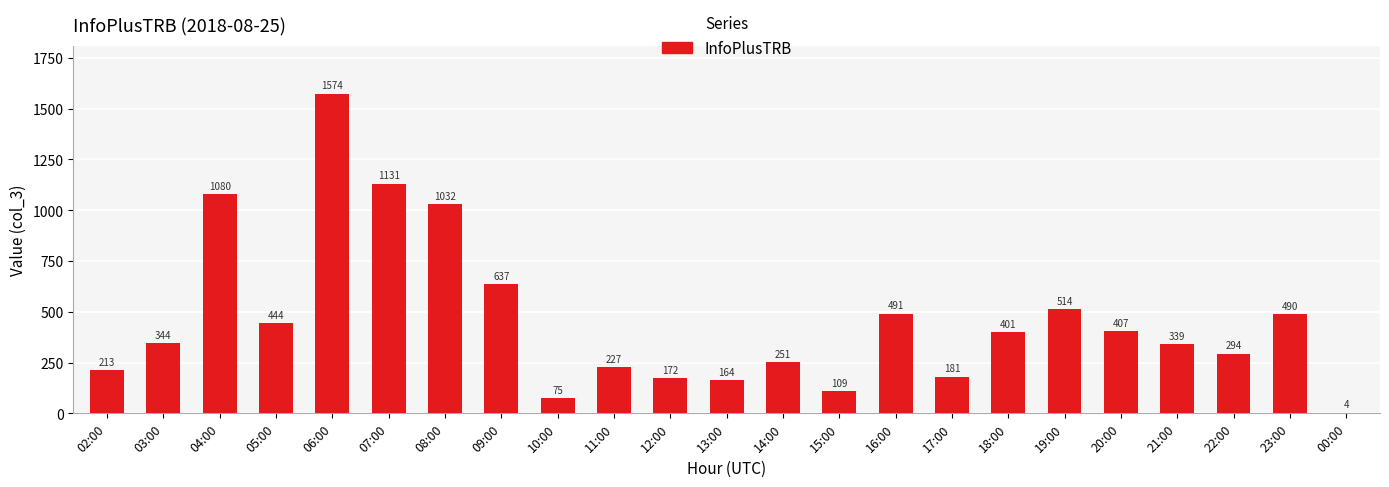

What is the sum of the values at 11:00 and 07:00?

1358